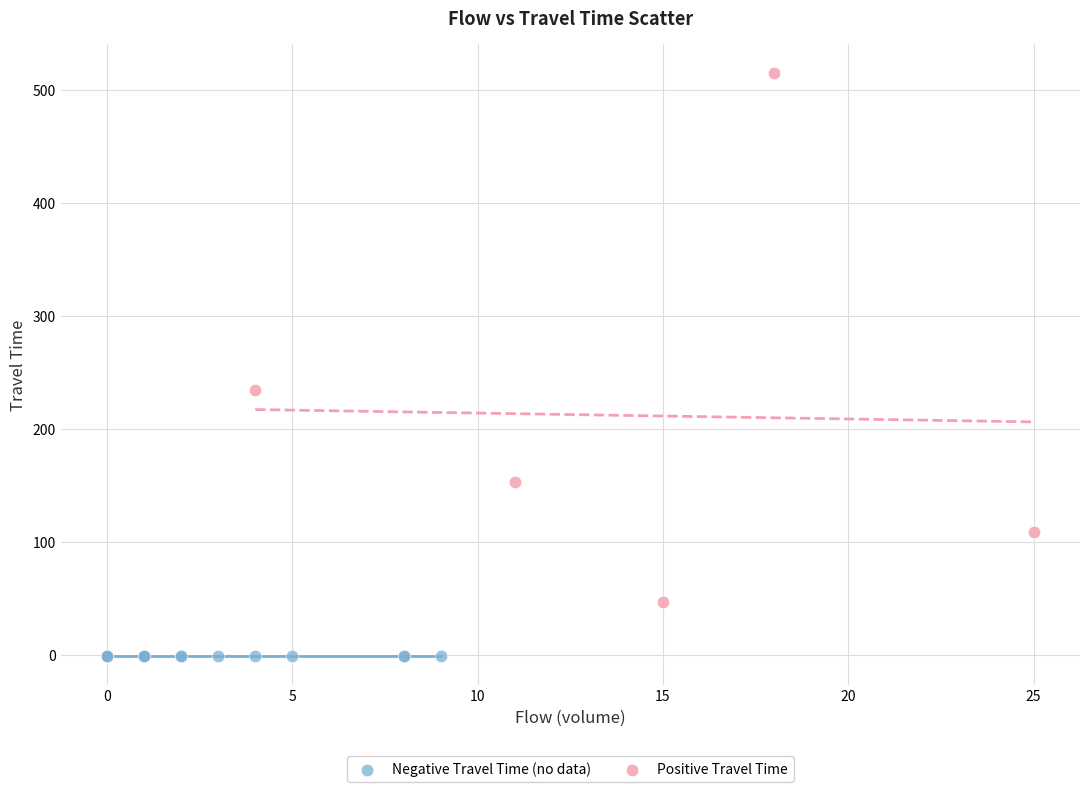

Which series reaches the minimum Y coordinate?

Negative Travel Time (no data)